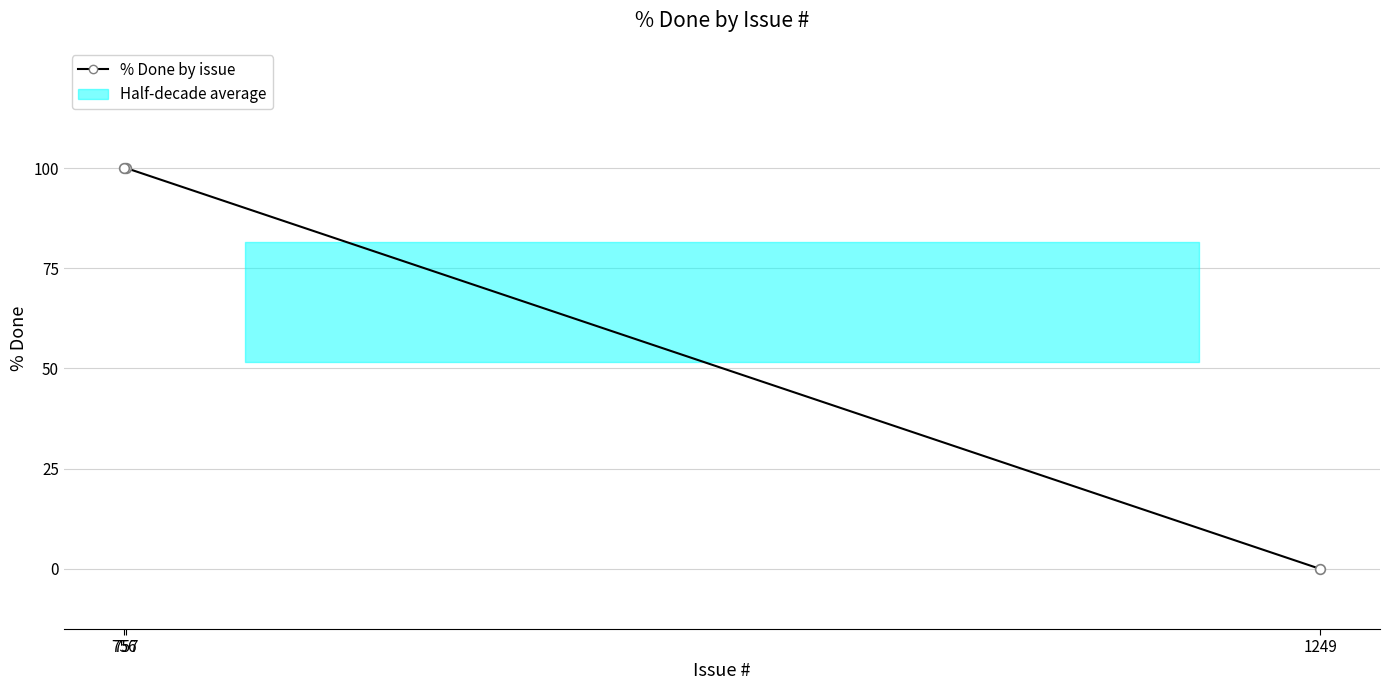

List the labels in order of value, largest first.

757, 756, 1249